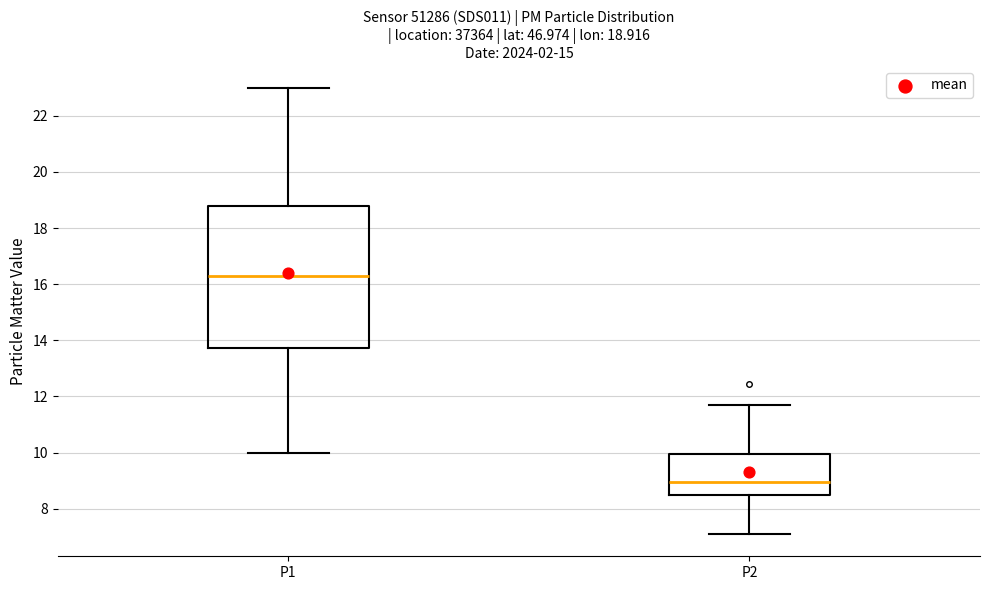

Which box's median line is the lowest?

P2